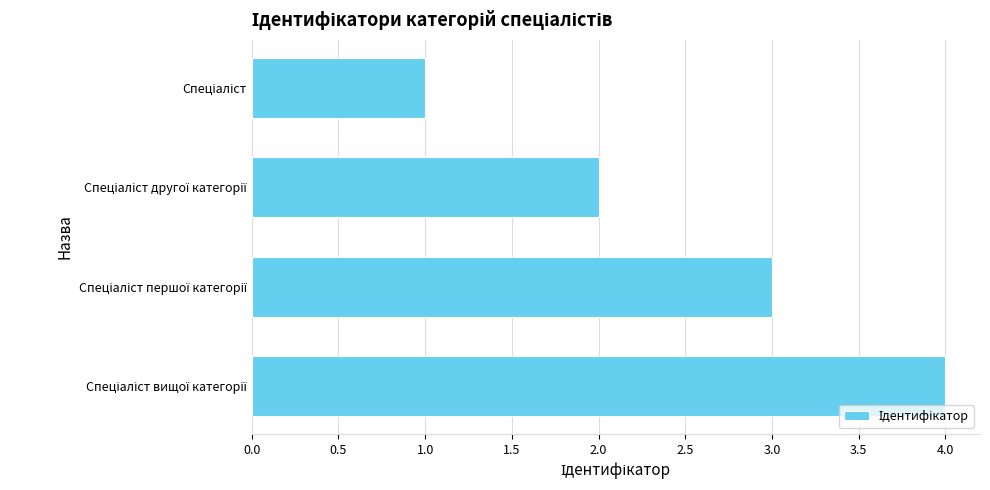

What is the difference between the maximum and minimum values?

3